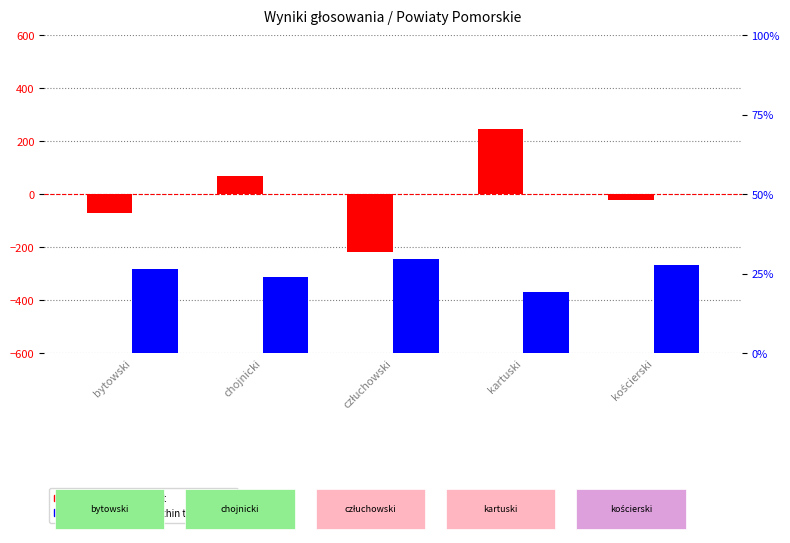

What is the greatest value displayed?

244.8